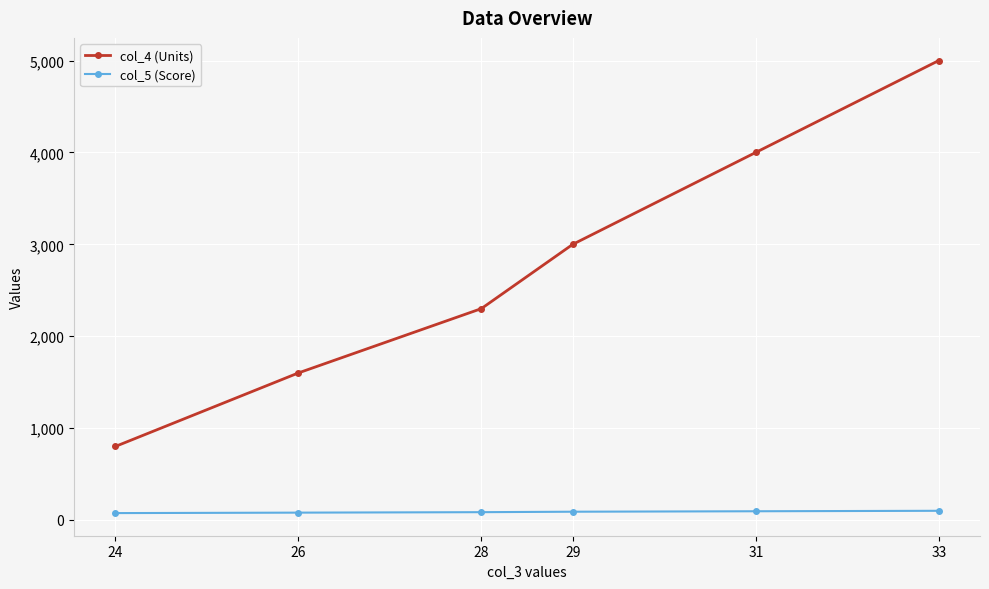

At which category is the sum across all series the highest?

33